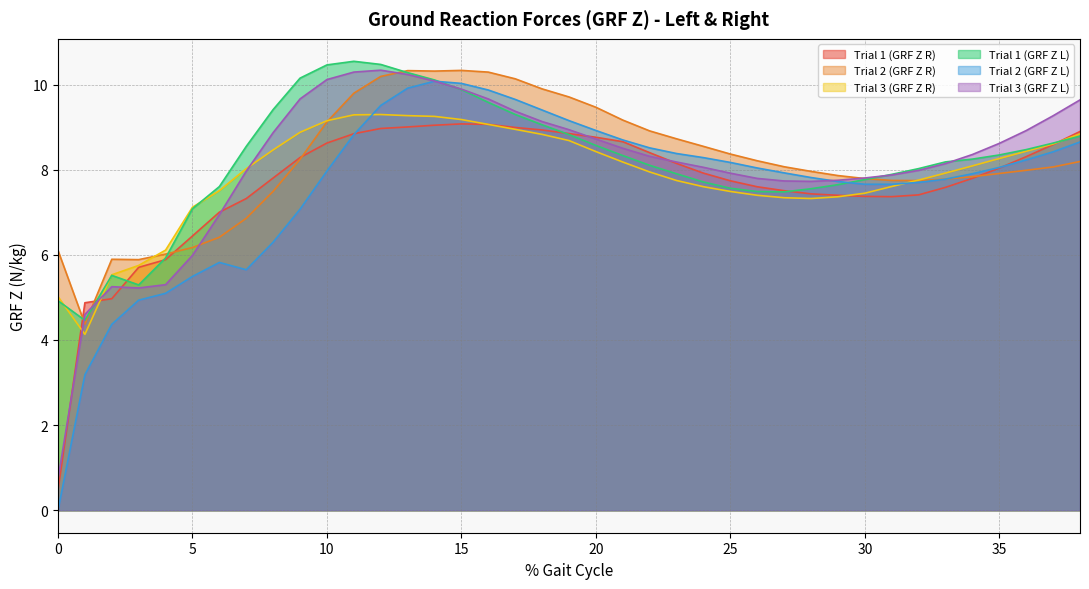

True or false: Trial 1 (GRF Z L) and Trial 3 (GRF Z R) cross at least once.

True